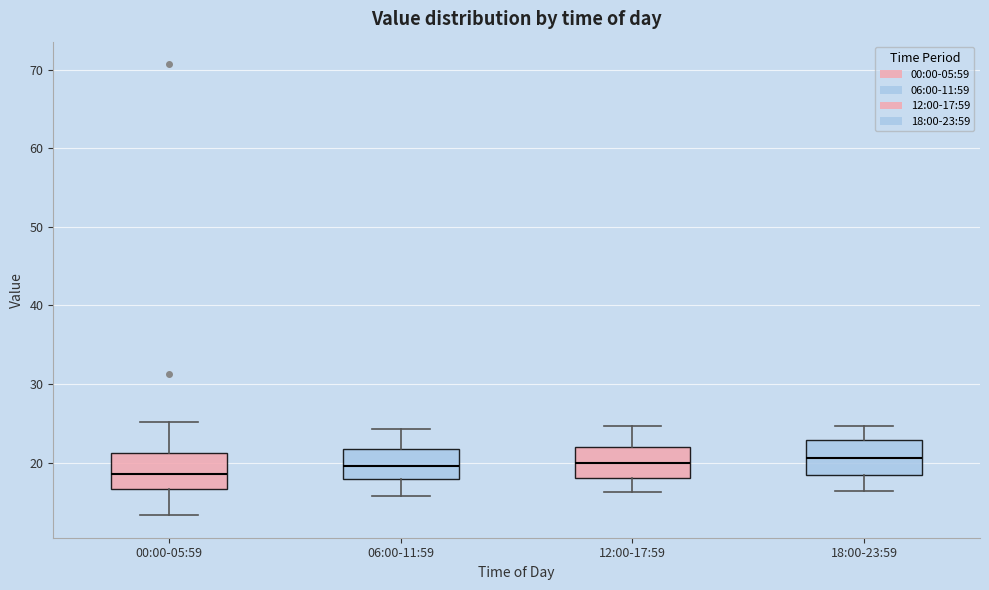

Reading left to right, read every box against the y-axis: the position of its median line, the range the box covers, and the ends of its whiskers. The values are not printed on the chart, so give them approximately, as read against the axis.

00:00-05:59: median 19, box 17 to 21, whiskers 13 to 25
06:00-11:59: median 20, box 18 to 22, whiskers 16 to 24
12:00-17:59: median 20, box 18 to 22, whiskers 16 to 25
18:00-23:59: median 21, box 18 to 23, whiskers 16 to 25